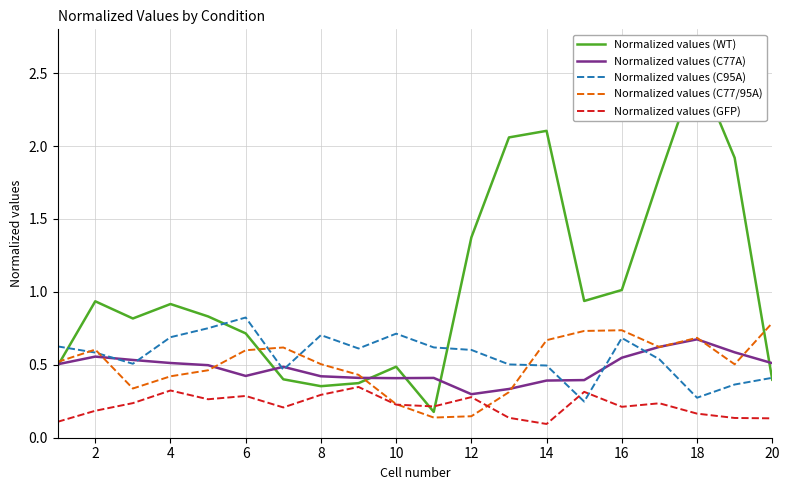

After their last crossing, which series has the higher values: Normalized values (GFP) or Normalized values (C77/95A)?

Normalized values (C77/95A)